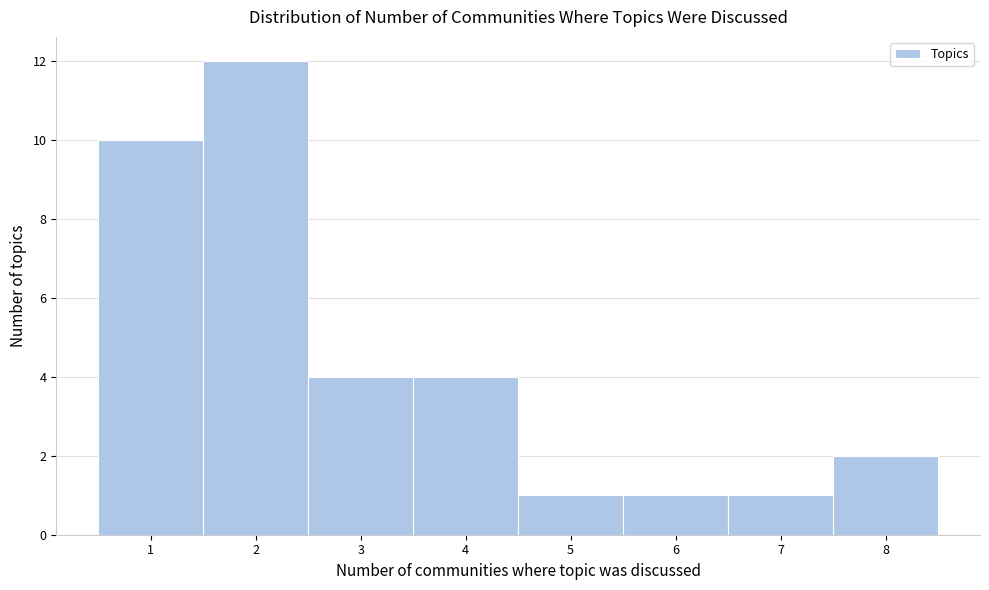

Reading left to right, list every bar in this chart as the range it spans on the x-axis followed by its height. The values are not printed on the chart, so give them approximately, as read against the axis.

0.5 to 1.5: 10
1.5 to 2.5: 12
2.5 to 3.5: 4
3.5 to 4.5: 4
4.5 to 5.5: 1
5.5 to 6.5: 1
6.5 to 7.5: 1
7.5 to 8.5: 2